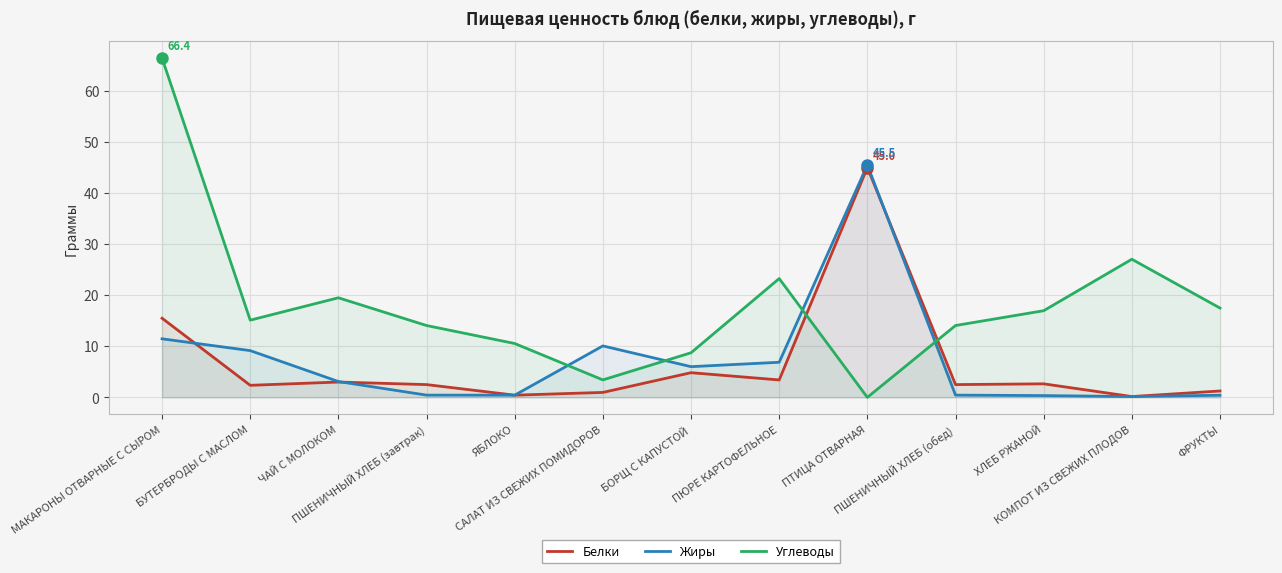

What is the difference between the Углеводы values at ПЮРЕ КАРТОФЕЛЬНОЕ and САЛАТ ИЗ СВЕЖИХ ПОМИДОРОВ?

19.8